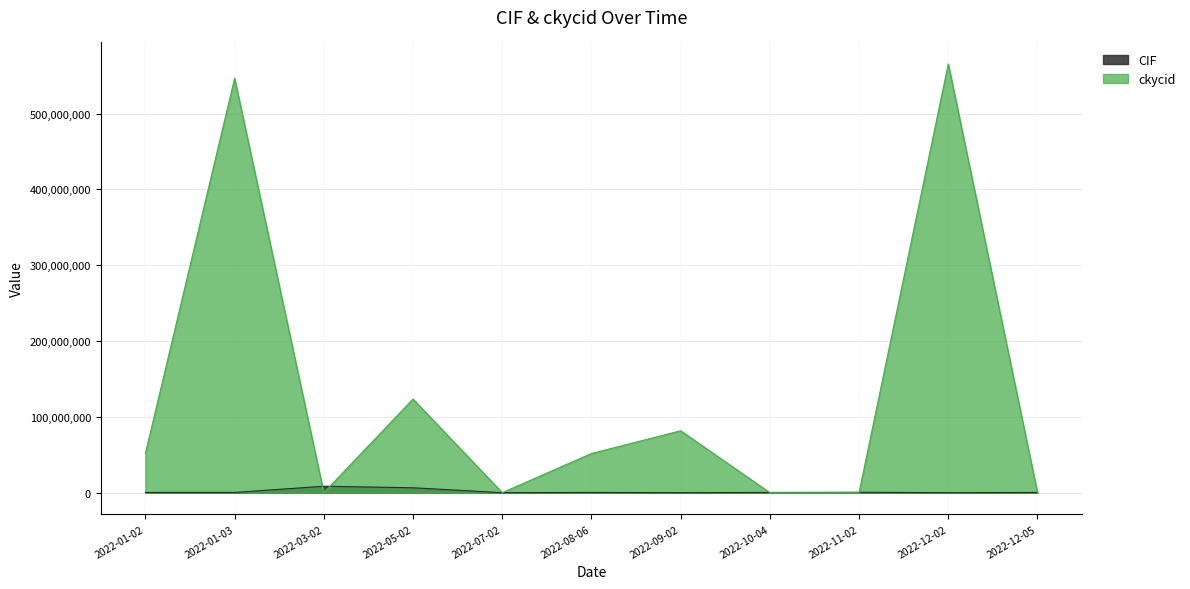

What is the total value across all series at 2022-05-02?

129922254